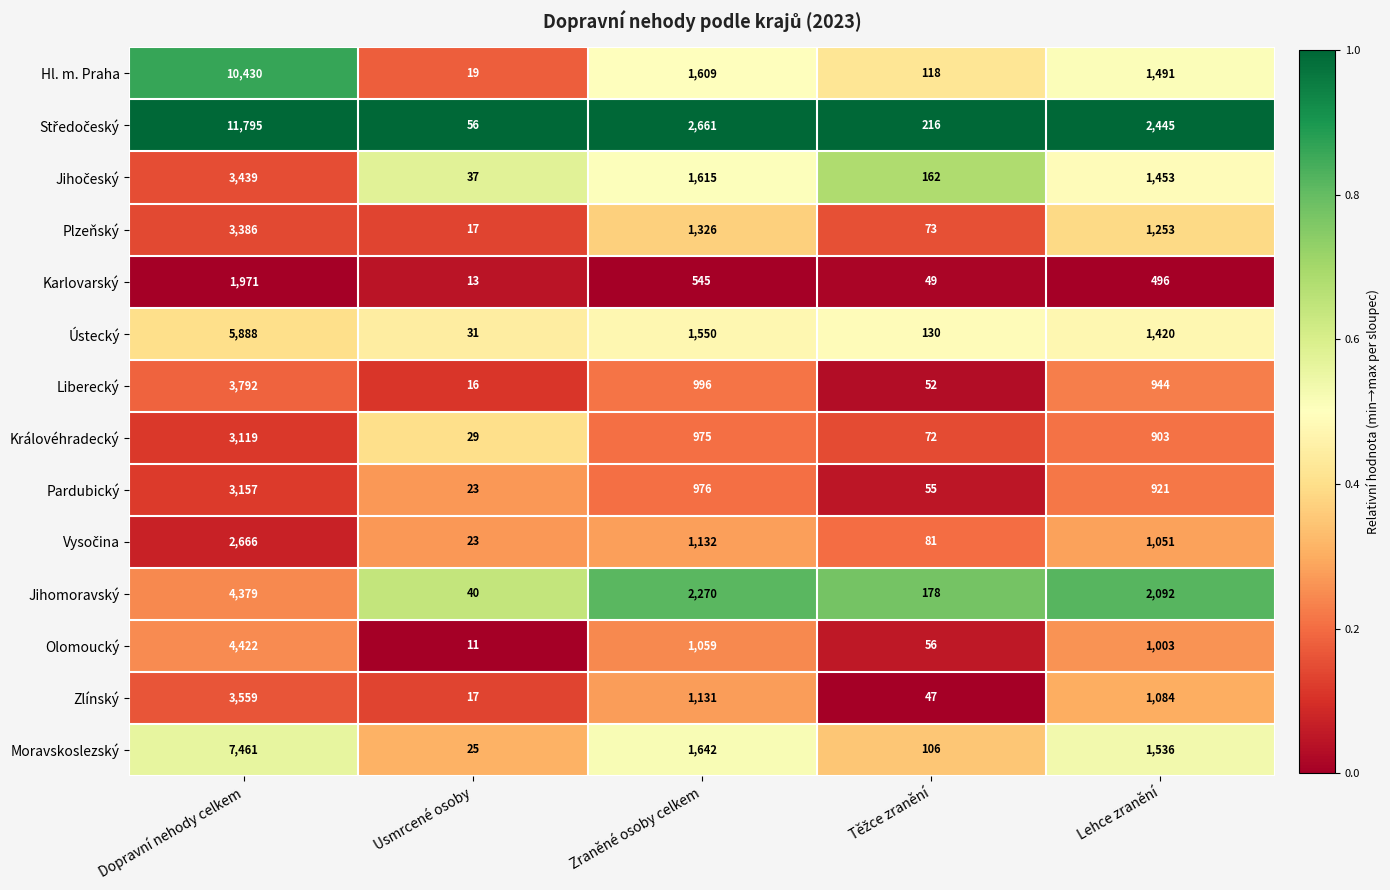

What is the greatest value displayed?

11795